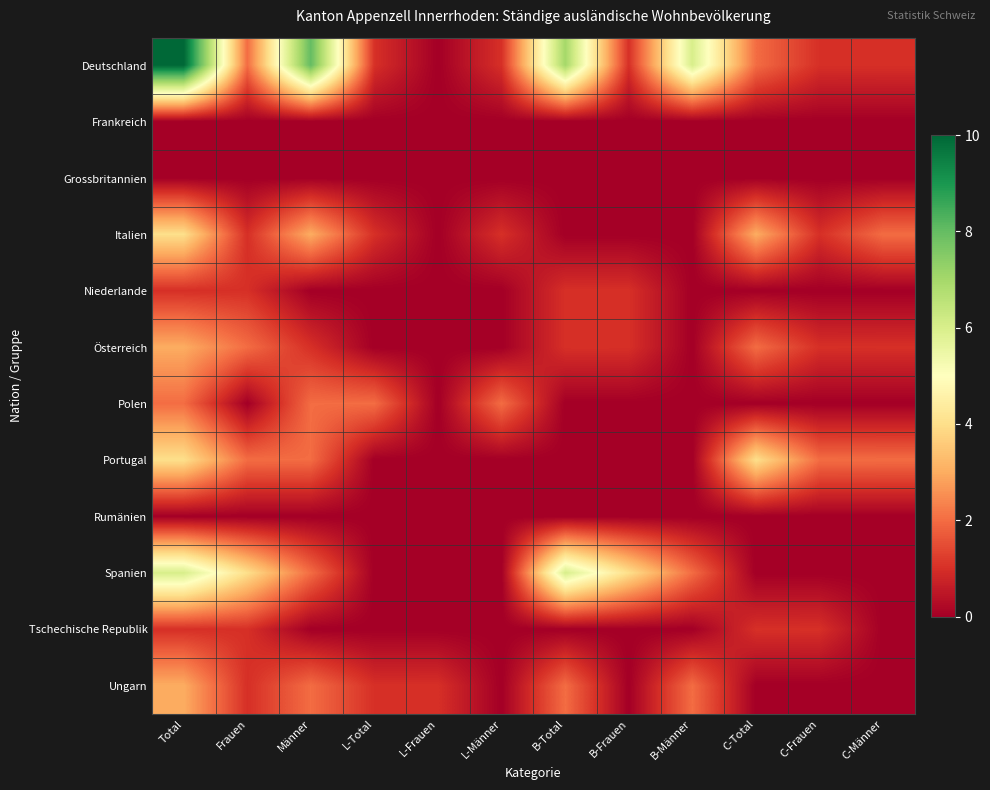

Which series changed the most between Total and L-Frauen?

Deutschland